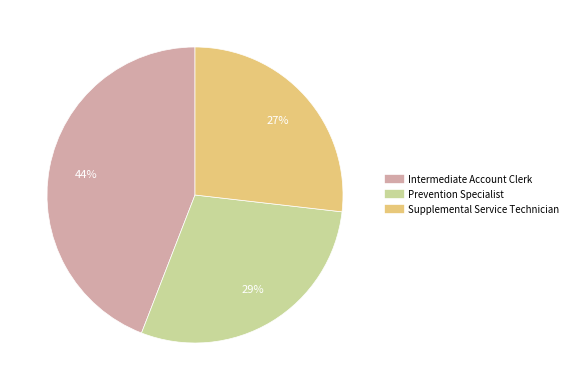

Approximately how many times larger is the value at Intermediate Account Clerk compared to Supplemental Service Technician?

1.6